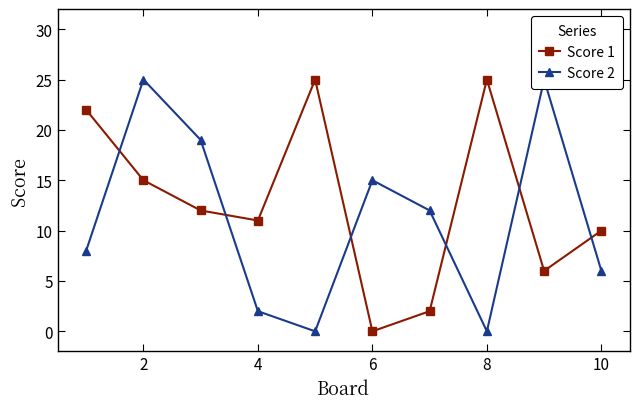

List the series in order of their overall mean, highest first.

Score 1, Score 2